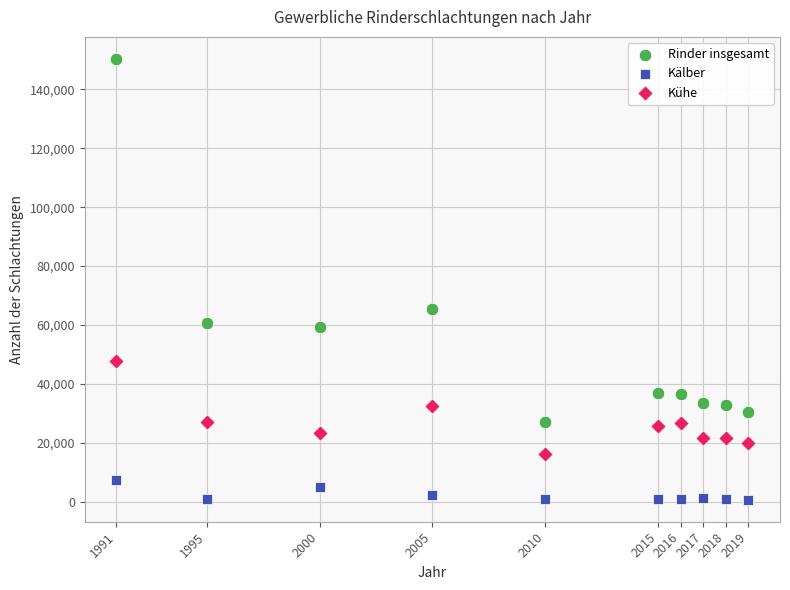

What is the X range (max minus min) for the scatter plot?

28